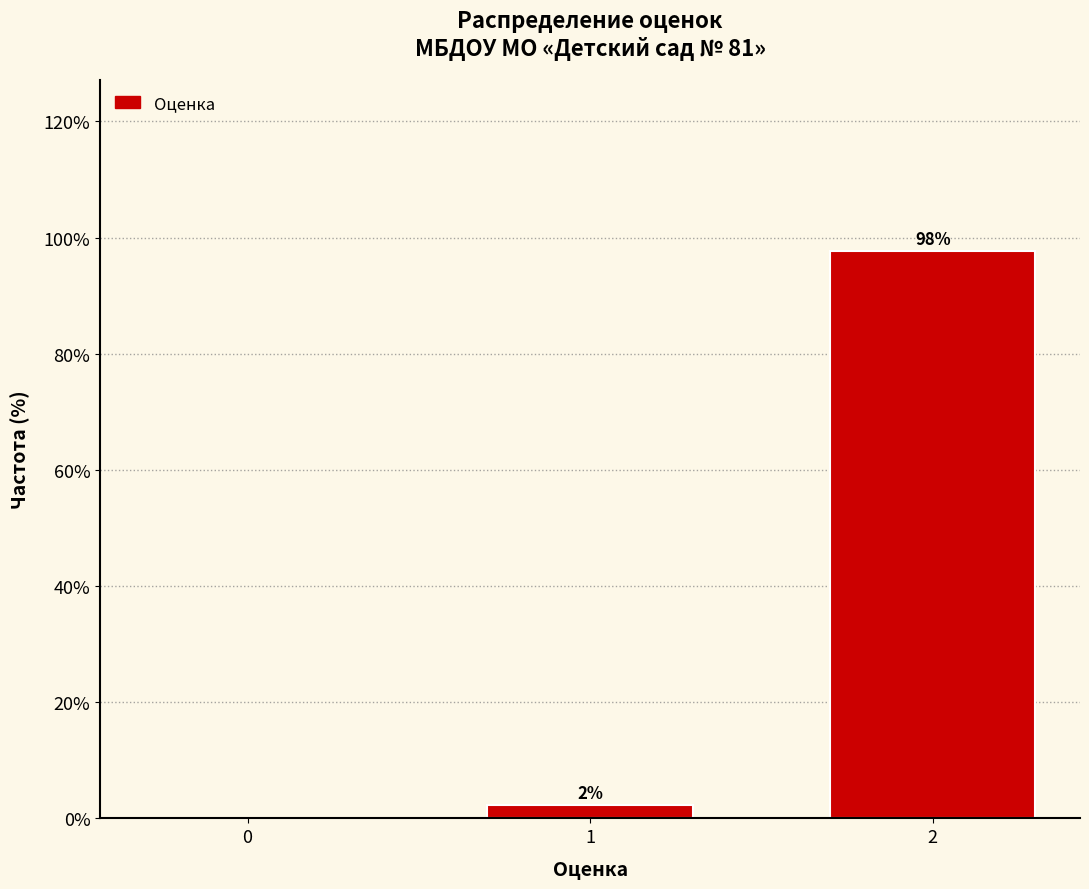

What is the maximum value shown in the chart?

97.7